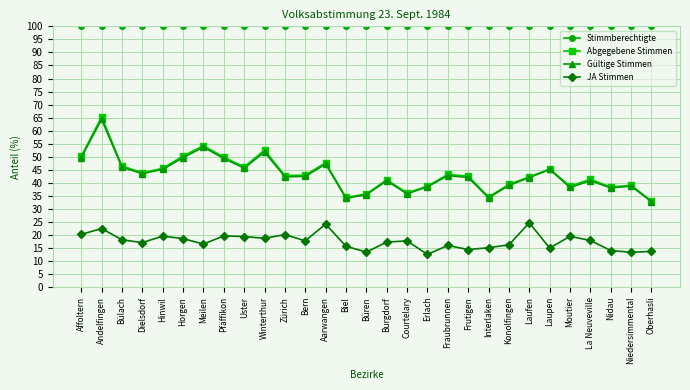

Is it true that Stimmberechtigte equals 55.9 at Moutier?

False